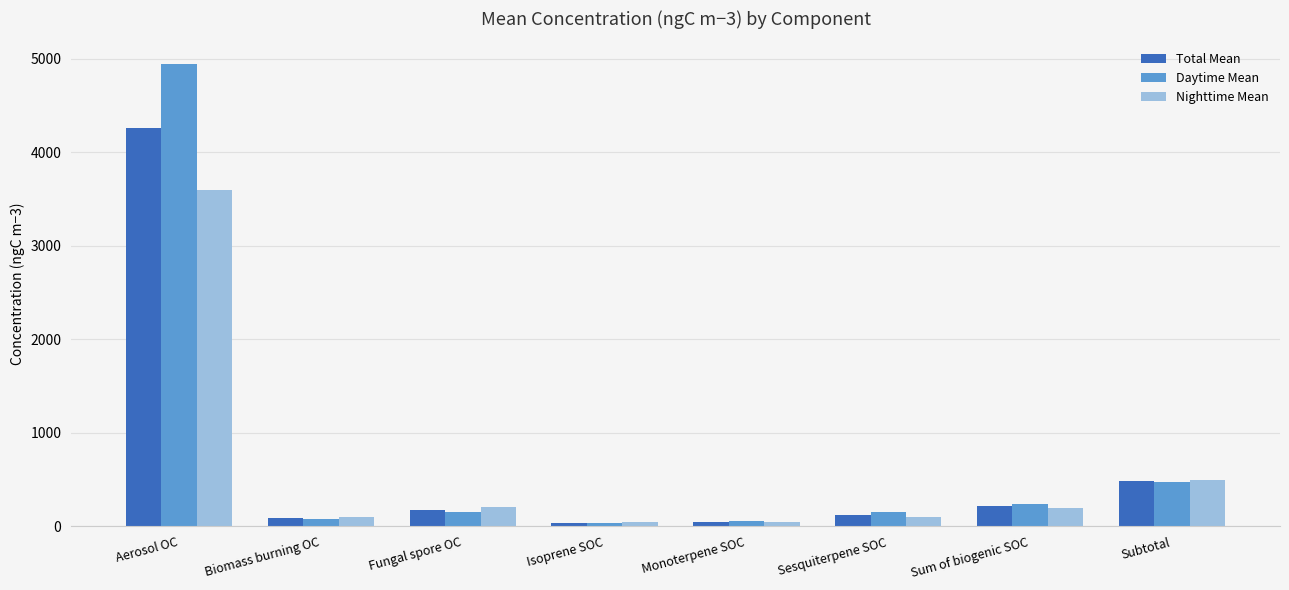

What is the average value of the Daytime Mean series?

766.0